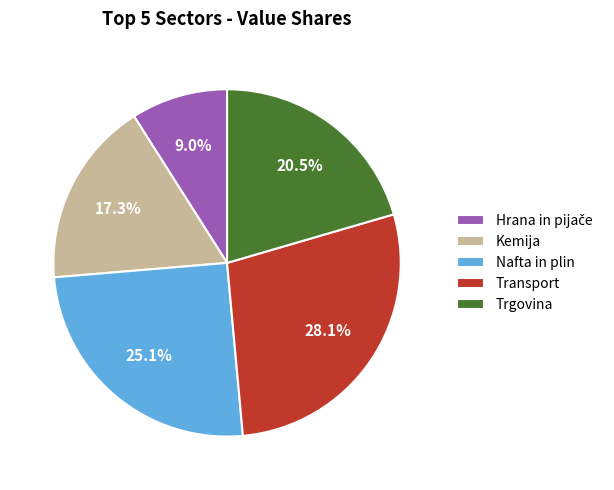

Is there a majority slice in this chart?

No